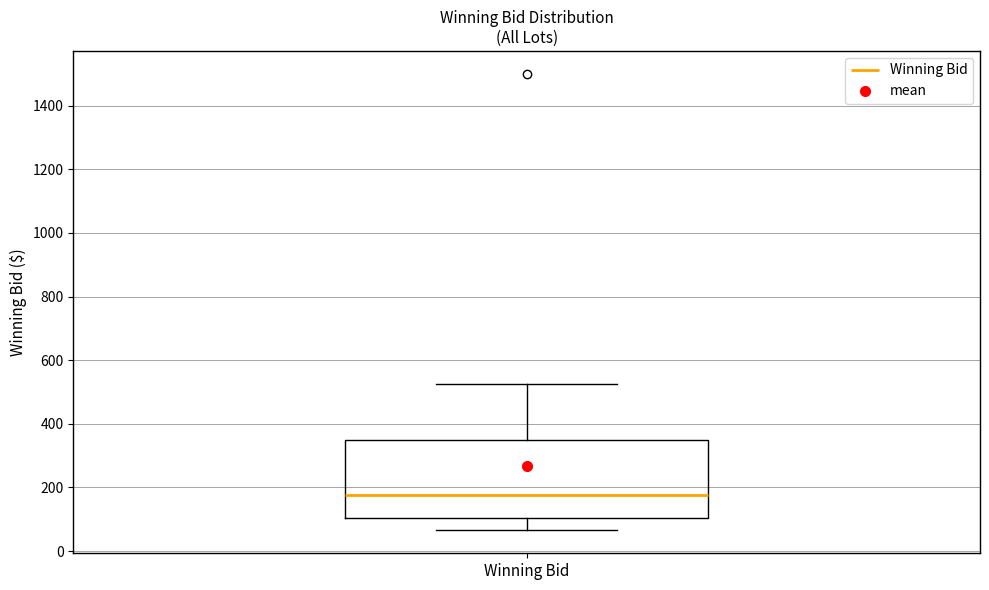

Where is the upper edge of the box for Winning Bid on the y-axis? The values are not printed on the chart, so give them approximately, as read against the axis.

360